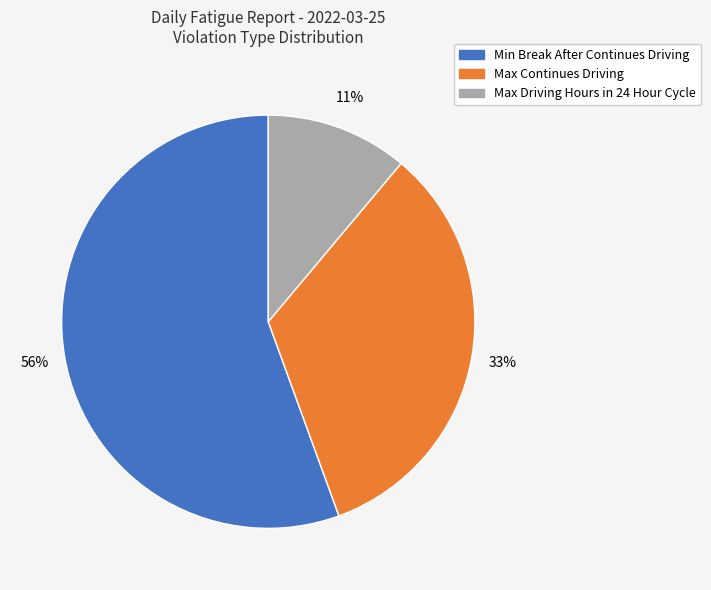

To the nearest percent, what is the difference between the Max Driving Hours in 24 Hour Cycle and Max Continues Driving slice percentages?

22%